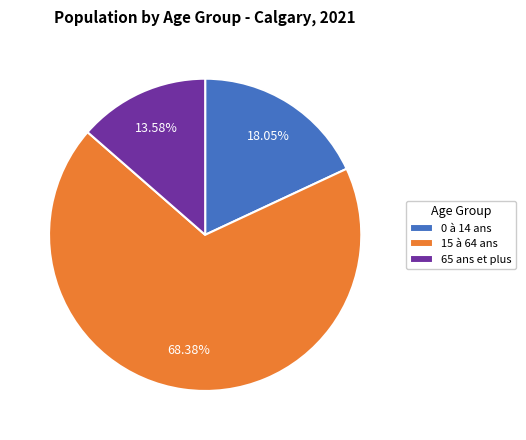

What percentage is NOT represented by 65 ans et plus?

86.4%